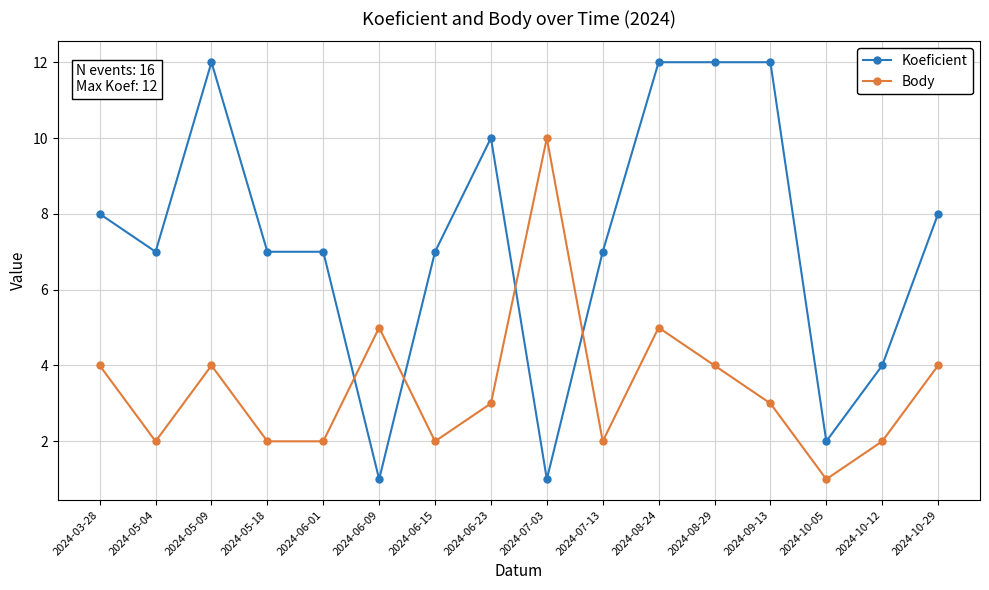

At which category does Body reach its first local peak?

2024-05-09